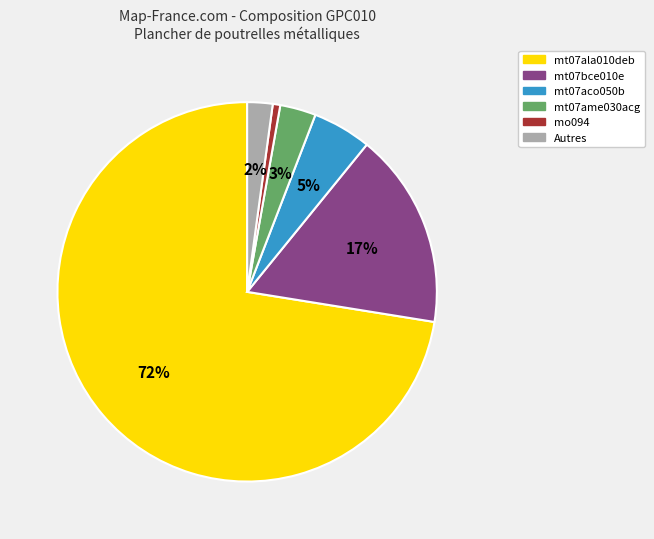

Is there any slice that represents more than half of the pie?

Yes